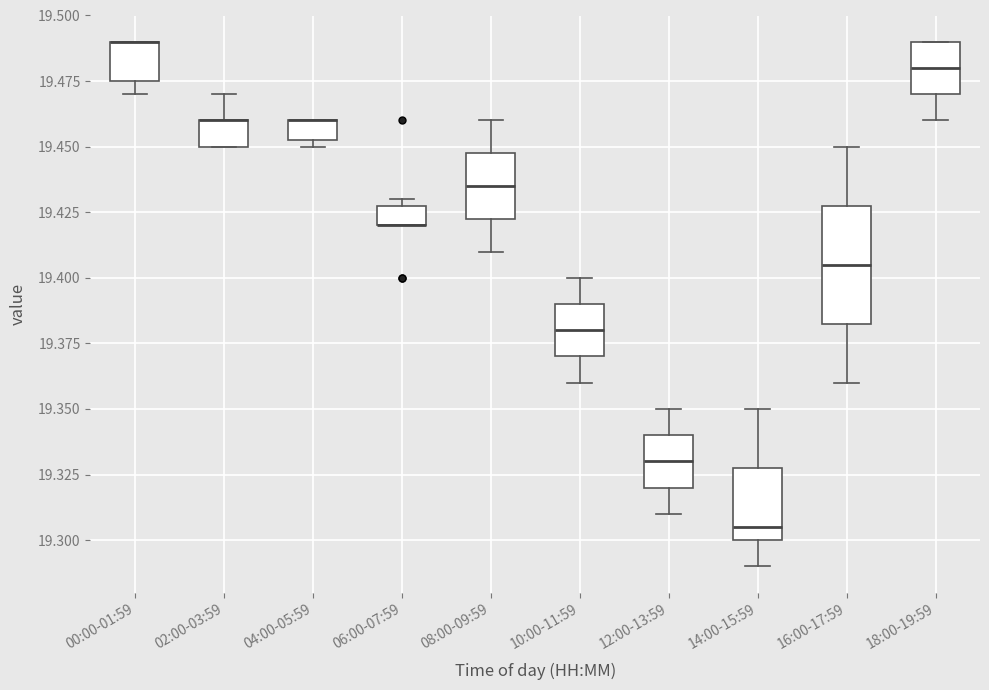

Where is the lower edge of the box for 04:00-05:59 on the y-axis? The values are not printed on the chart, so give them approximately, as read against the axis.

19.455